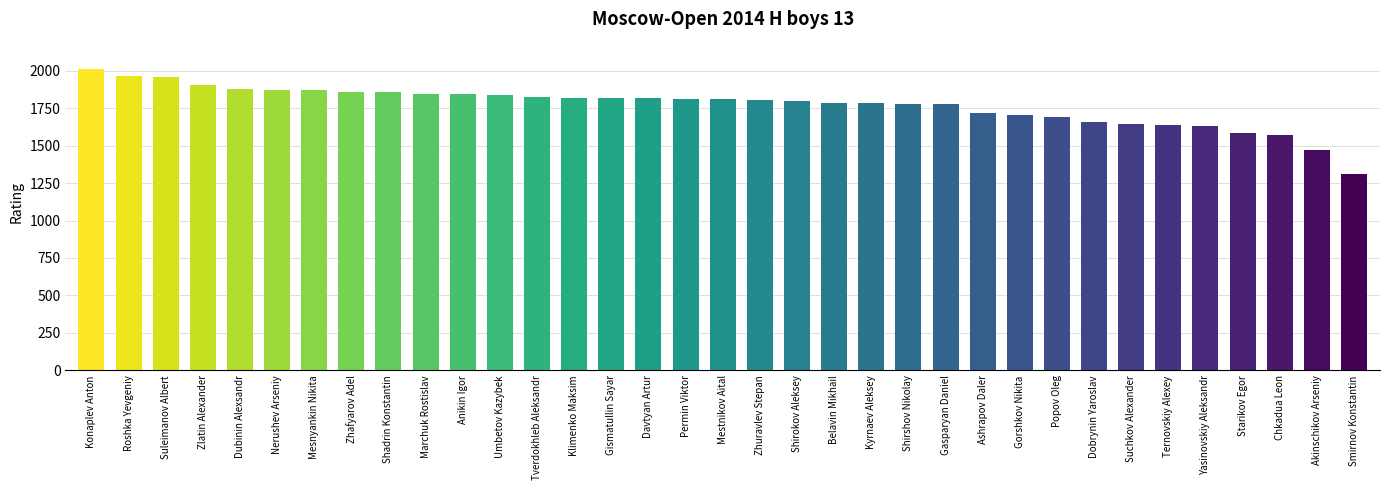

How many series are shown in this chart?

1